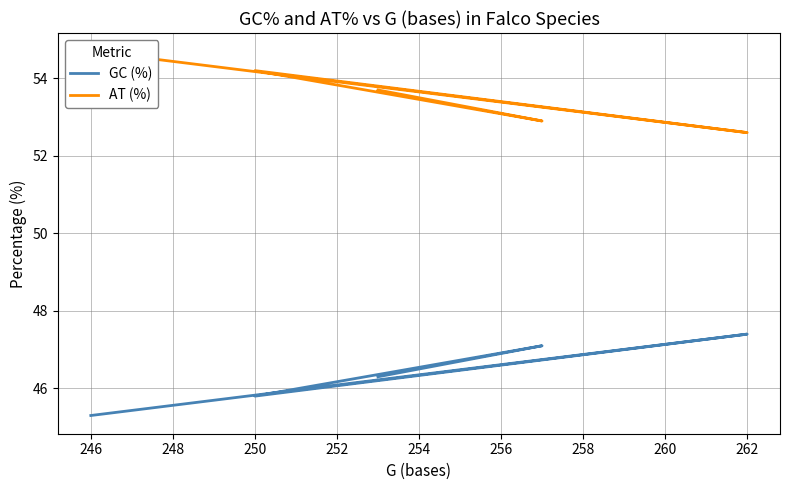

True or false: GC (%) has a value of 28.4 at 246.

False